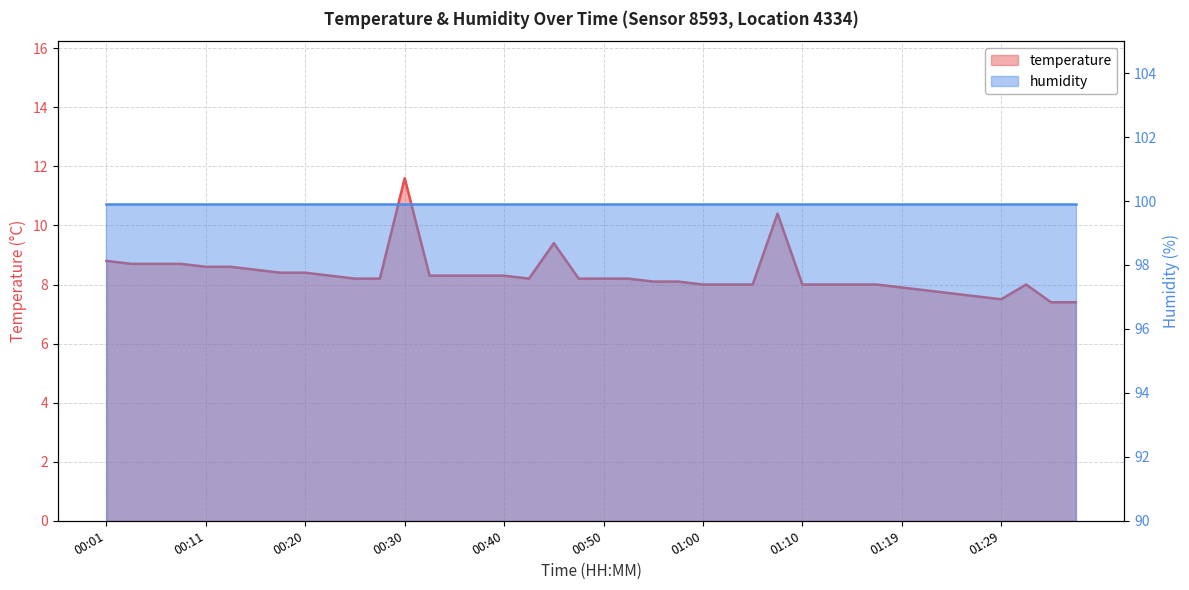

Reading left to right, what are all the values shown in this chart?

00:01=8.8	00:03=8.7	00:06=8.7	00:08=8.7	00:11=8.6	00:13=8.6	00:16=8.5	00:18=8.4	00:20=8.4	00:23=8.3	00:25=8.2	00:28=8.2	00:30=11.6	00:33=8.3	00:35=8.3	00:38=8.3	00:40=8.3	00:43=8.2	00:45=9.4	00:47=8.2	00:50=8.2	00:52=8.2	00:55=8.1	00:57=8.1	01:00=8.0	01:02=8.0	01:05=8.0	01:07=10.4	01:10=8.0	01:12=8.0	01:14=8.0	01:17=8.0	01:19=7.9	01:22=7.8	01:24=7.7	01:27=7.6	01:29=7.5	01:32=8.0	01:34=7.4	01:37=7.4